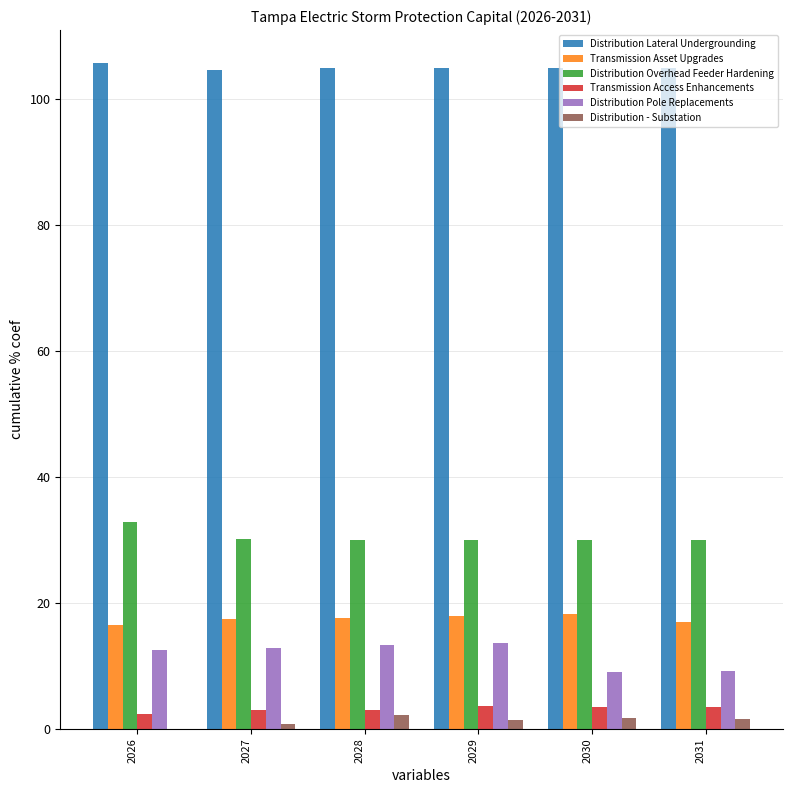

The Distribution Overhead Feeder Hardening series shows 16.0 at 2031. True or false?

False